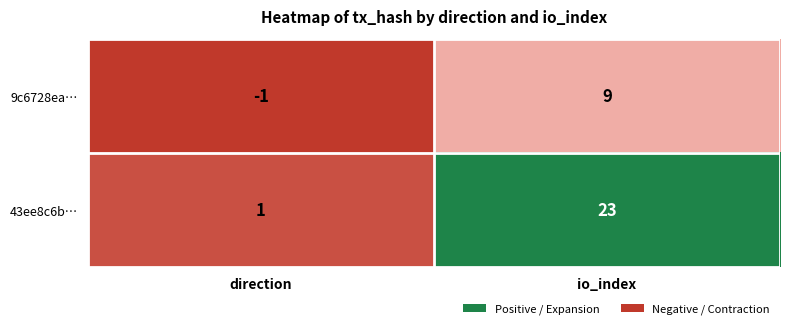

At which category does the chart reach its peak across all series?

io_index